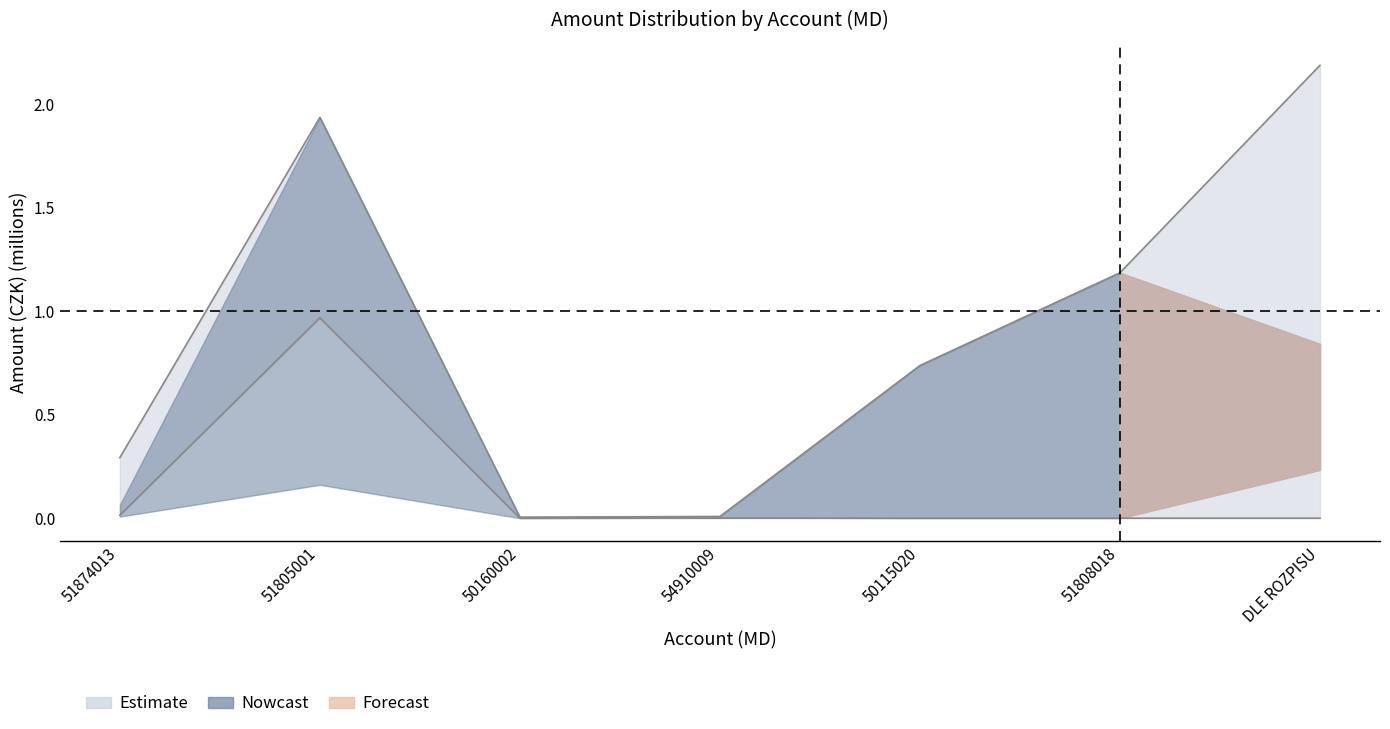

Which series has the largest total across all categories?

Estimate_upper